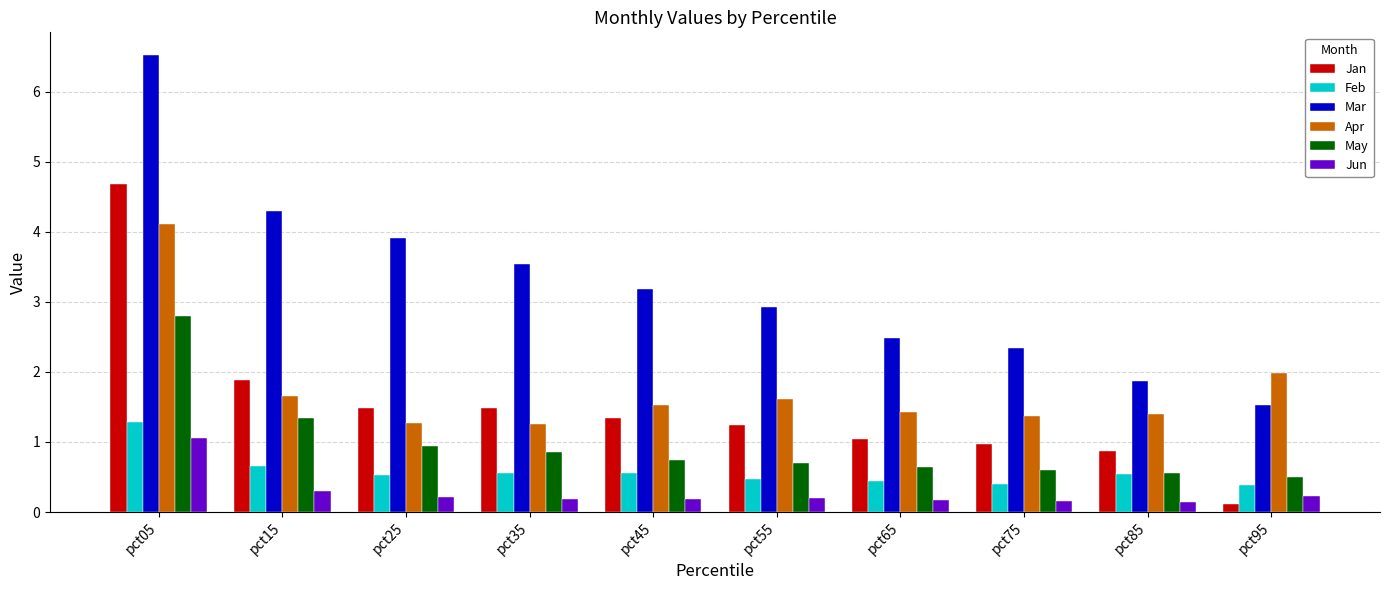

The value of Apr at pct05 is 4.1. True or false?

True